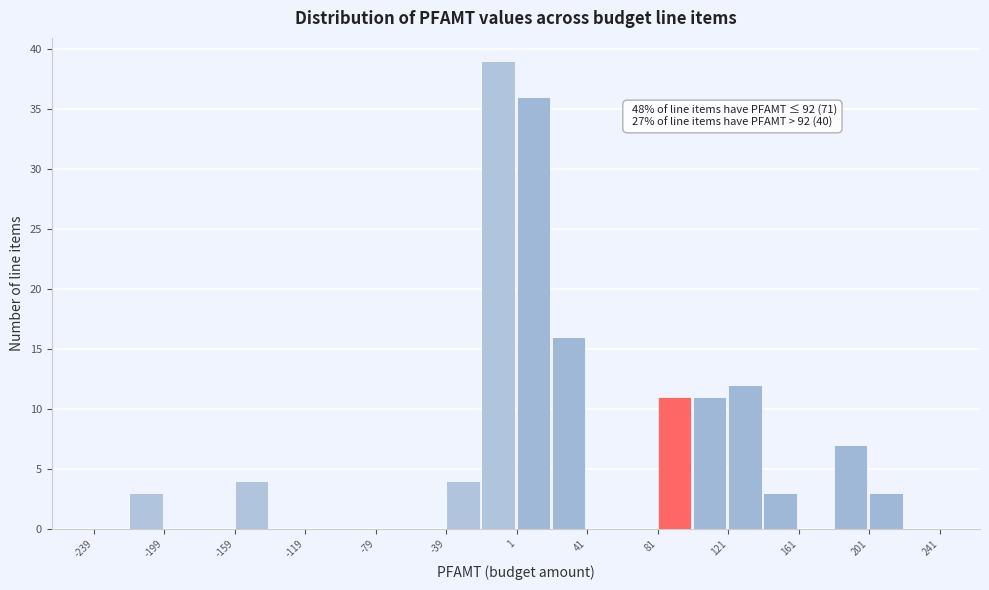

Over which range of the x-axis is the bar tallest?

-19 to 1